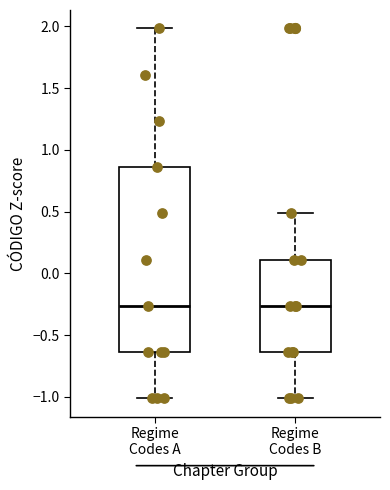

Reading left to right, read every box against the y-axis: the position of its median line, the range the box covers, and the ends of its whiskers. The values are not printed on the chart, so give them approximately, as read against the axis.

Regime Codes A: median -0.25, box -0.65 to 0.85, whiskers -1.00 to 2.00
Regime Codes B: median -0.25, box -0.65 to 0.10, whiskers -1.00 to 0.50